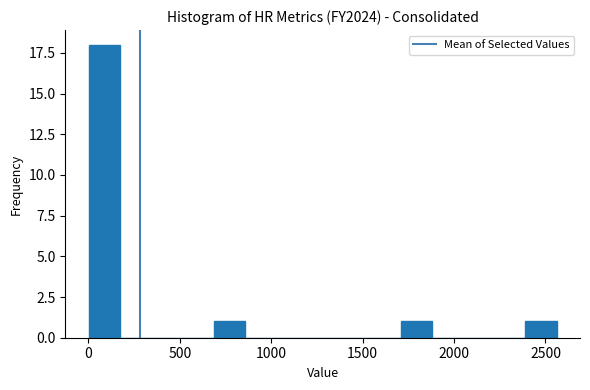

Read against the x-axis, roughly where is the centre of the tallest bar?

100